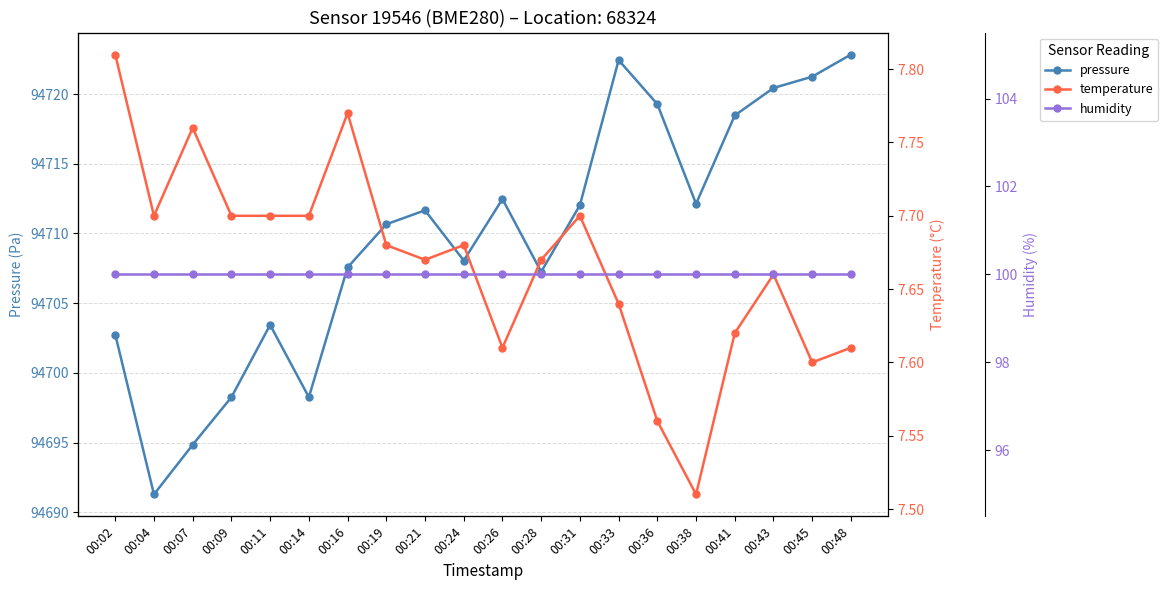

What is the value of the humidity point at the 20th from the left?

100.0